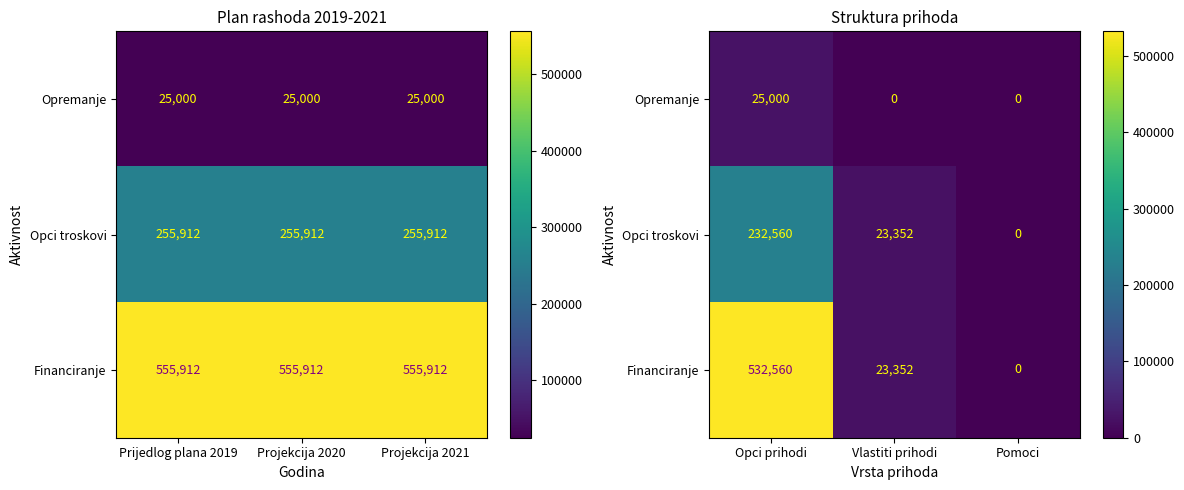

What is the difference between the second highest and minimum values in the Opci troskovi series?

23352